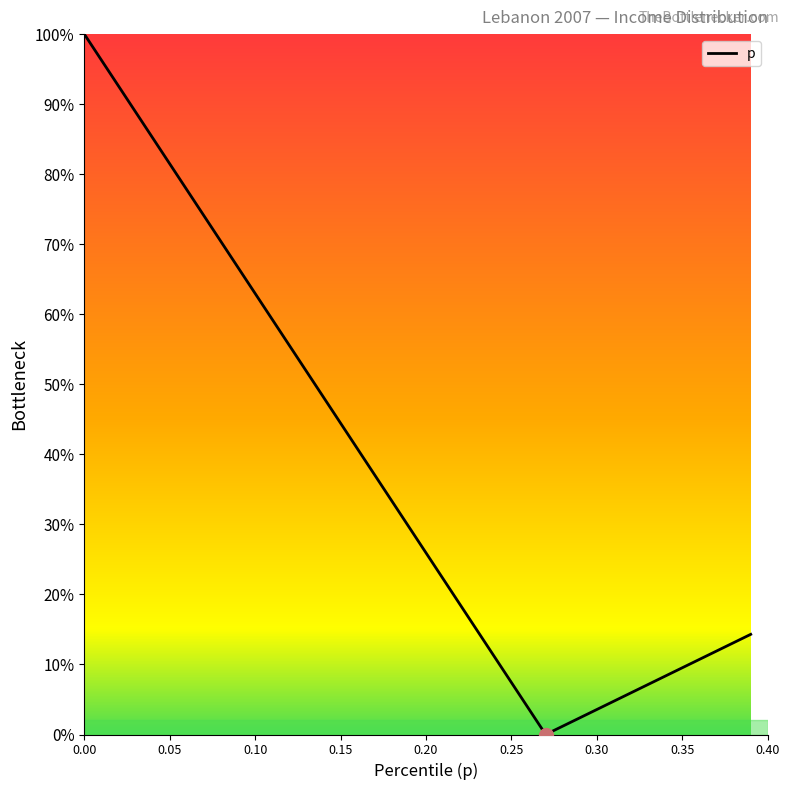

How many lines are shown in the chart?

1